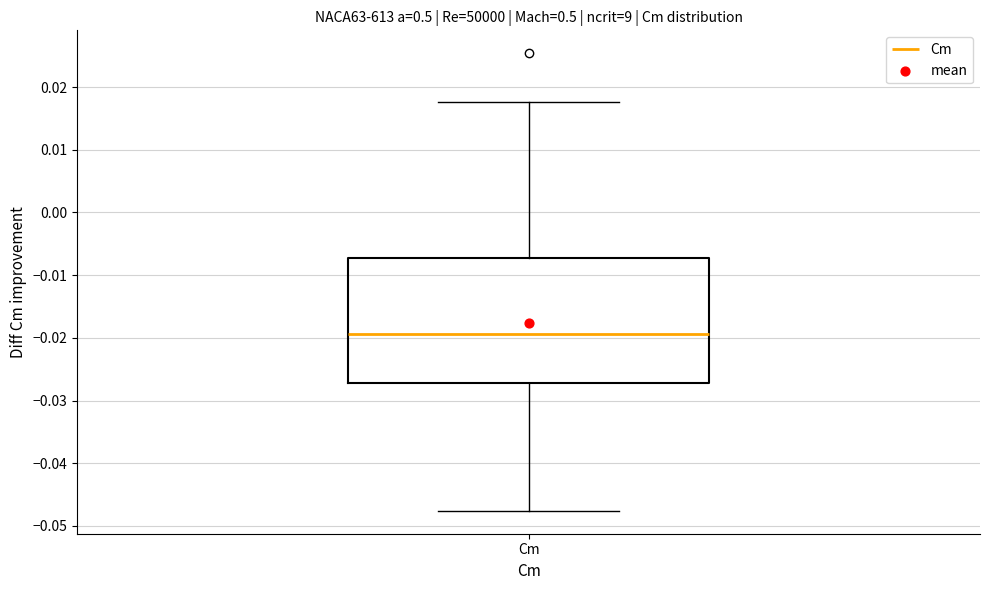

Transcribe this box plot: give where the median line is, the range the box spans, and where the two whiskers end, as read against the y-axis. The values are not printed on the chart, so give them approximately, as read against the axis.

median -0.019, box -0.027 to -0.007, whiskers -0.048 to 0.018